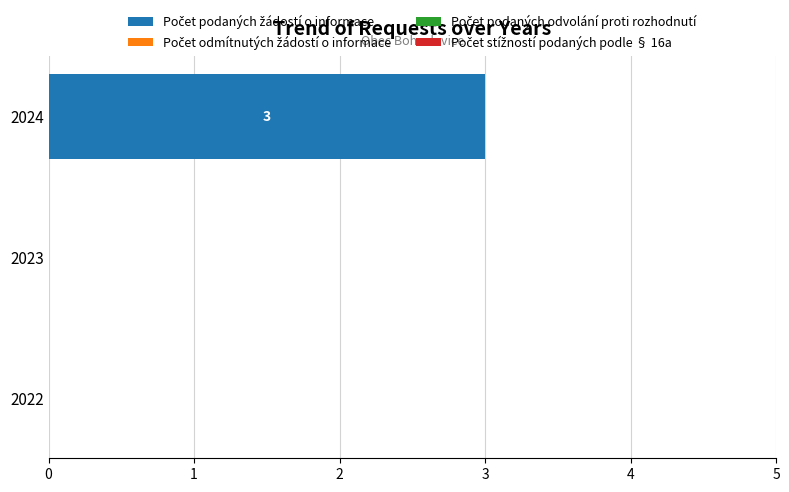

Is it true that the value at 2024 is 5?

False